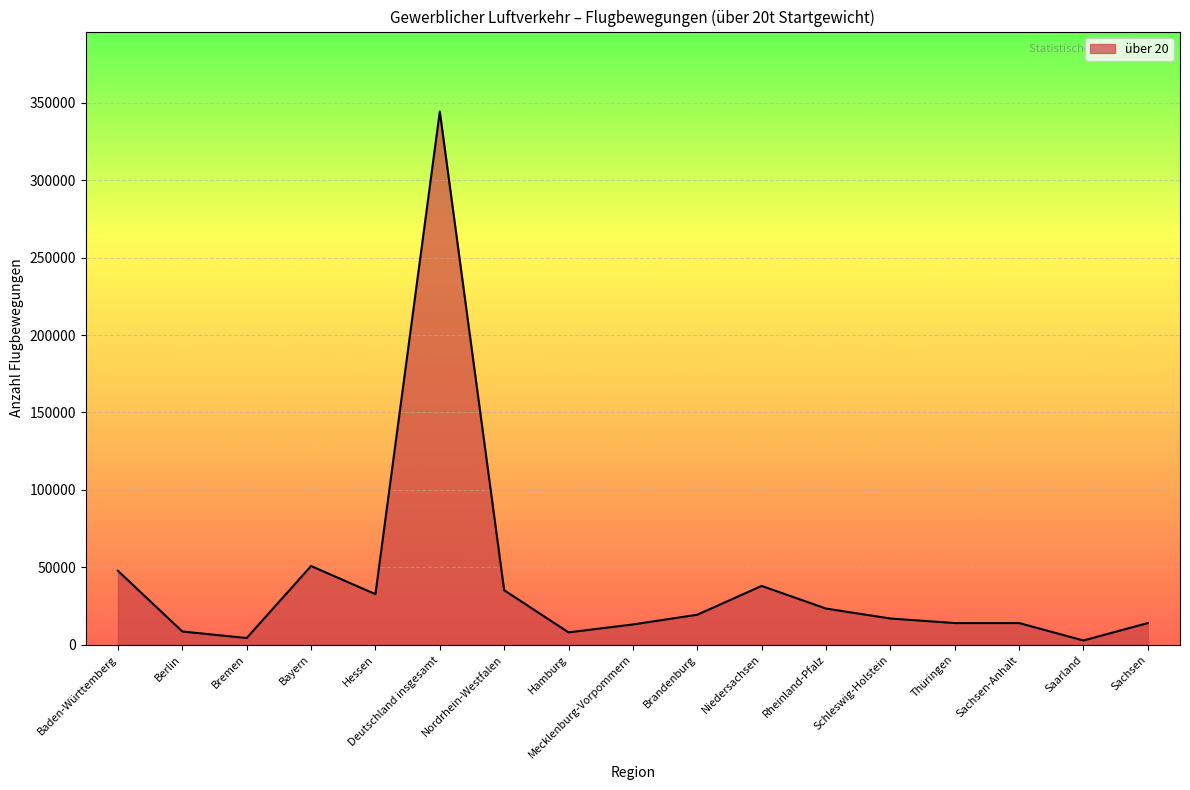

What is the difference between the maximum and minimum values?

341746